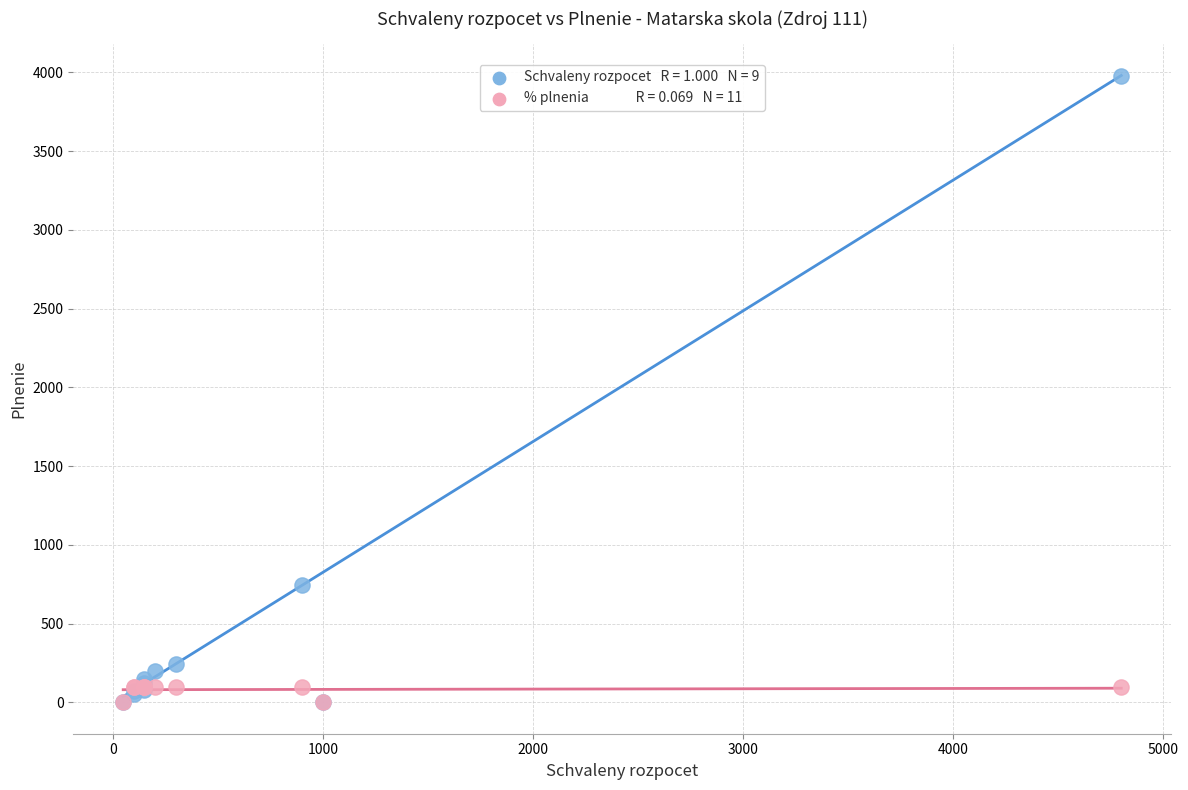

Across all series, what Y value is closest to 1989?

747.0